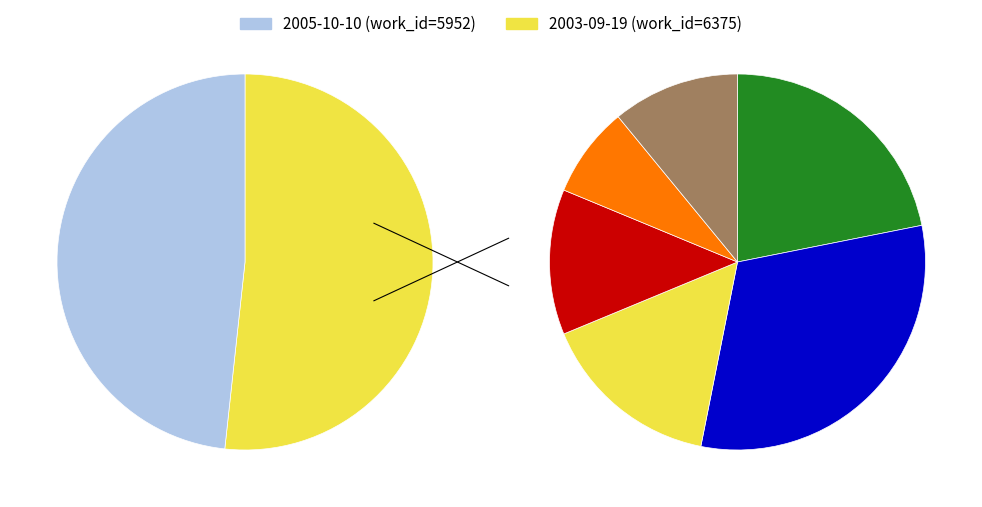

What is the majority slice?

2003-09-19